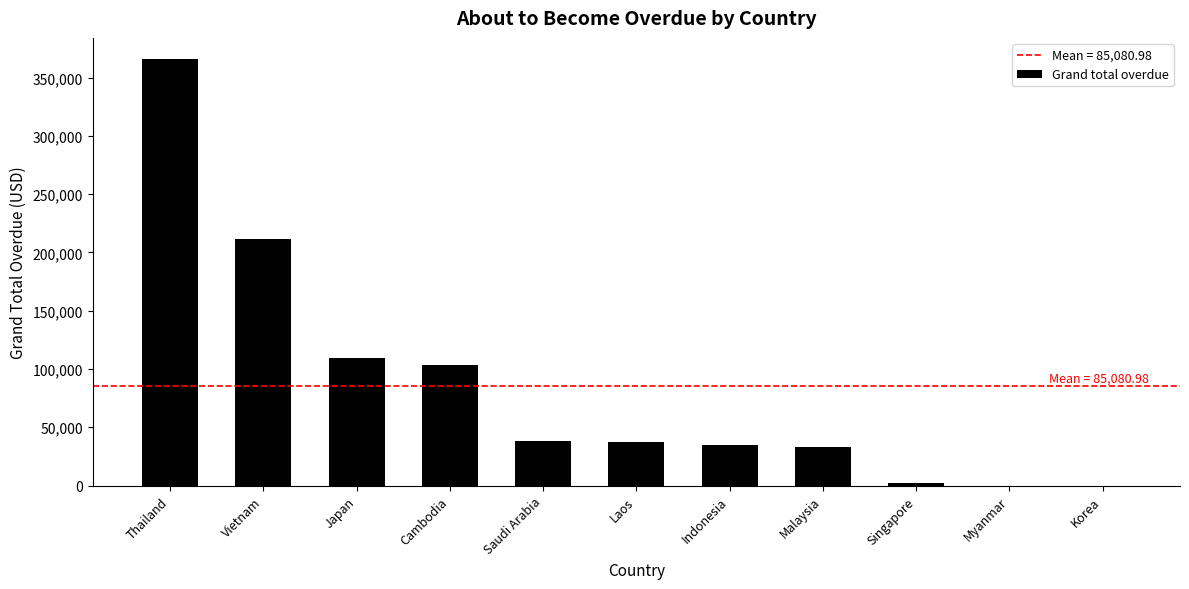

True or false: the data shows 34893.2 at Indonesia.

True